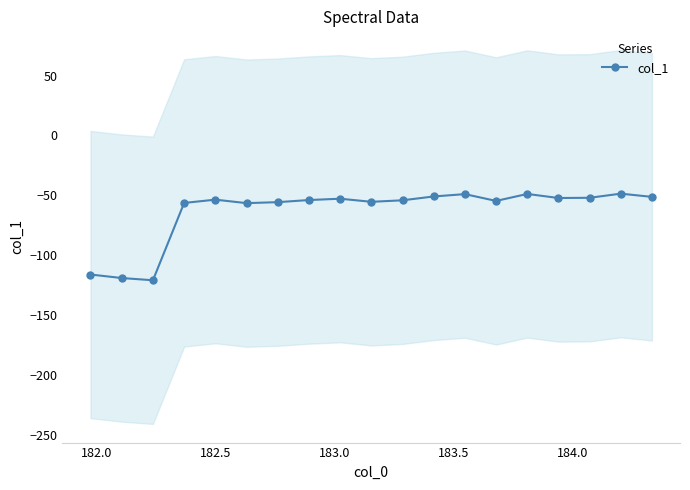

What is the value of the col_1 point at the 10th from the left?

-55.5